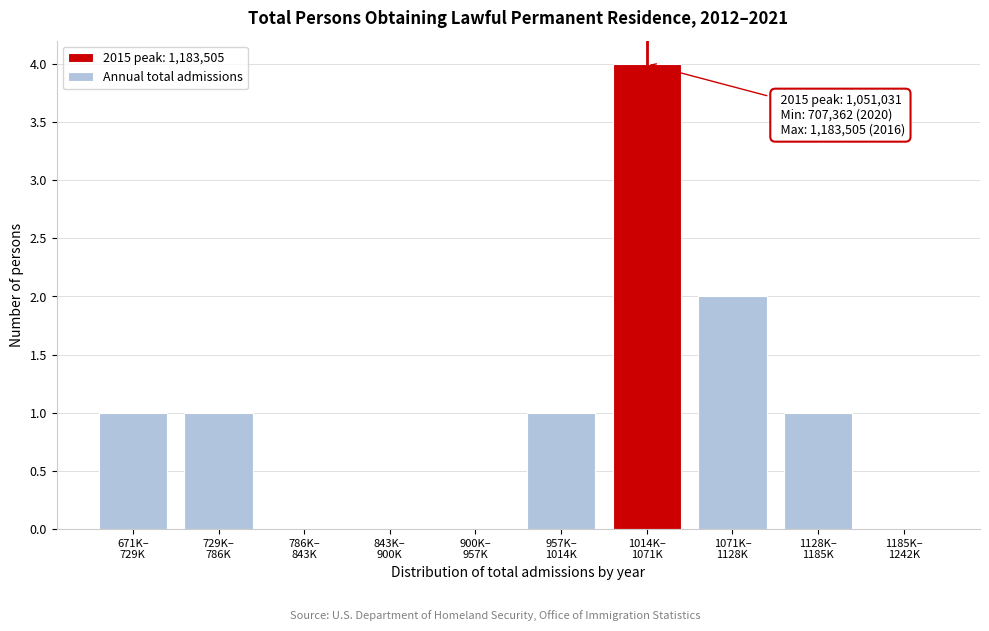

What is the maximum value shown in the chart?

4